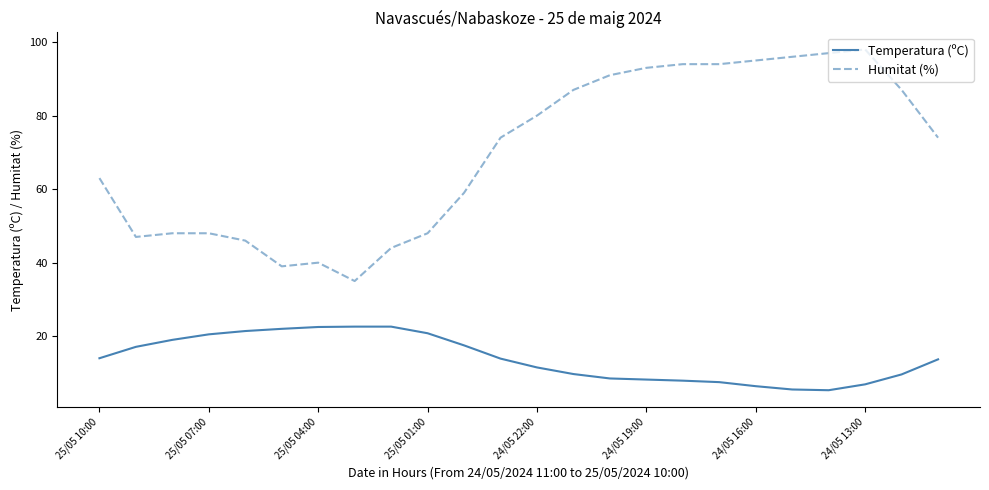

Which series has the largest range (max minus min)?

Humitat (%)